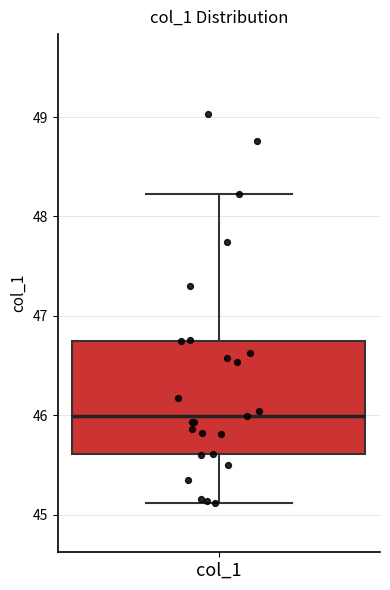

Where is the upper edge of the box for col_1 on the y-axis? The values are not printed on the chart, so give them approximately, as read against the axis.

46.7